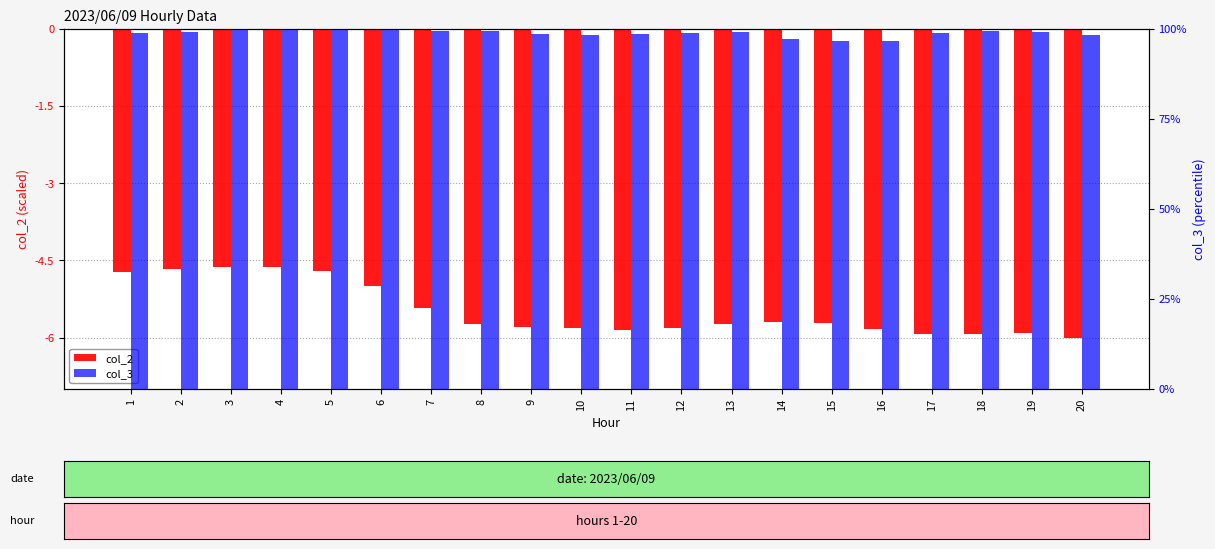

Reading left to right, what are all the values shown in this chart?

col_2: 1=-4.7	2=-4.7	3=-4.6	4=-4.6	5=-4.7	6=-5.0	7=-5.4	8=-5.7	9=-5.8	10=-5.8	11=-5.9	12=-5.8	13=-5.7	14=-5.7	15=-5.7	16=-5.8	17=-5.9	18=-5.9	19=-5.9	20=-6.0
col_3: 1=98.9	2=99.2	3=99.8	4=99.9	5=100.0	6=99.9	7=99.5	8=99.4	9=98.5	10=98.4	11=98.5	12=98.8	13=99.1	14=97.2	15=96.6	16=96.8	17=98.9	18=99.3	19=99.2	20=98.3